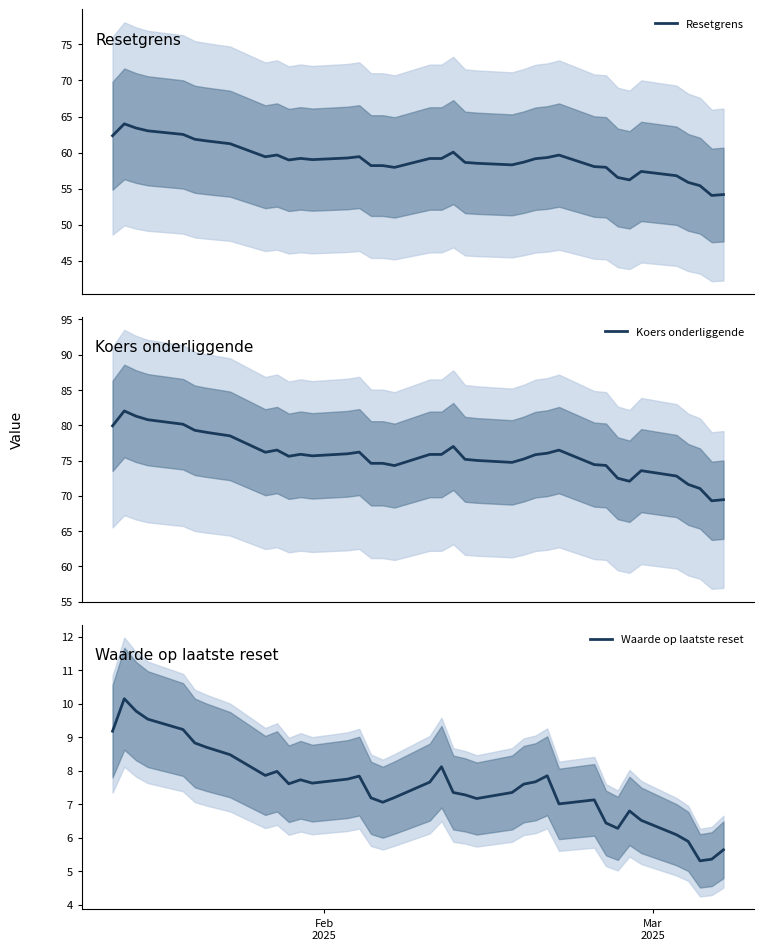

At how many categories does at least one series exceed 8?

38